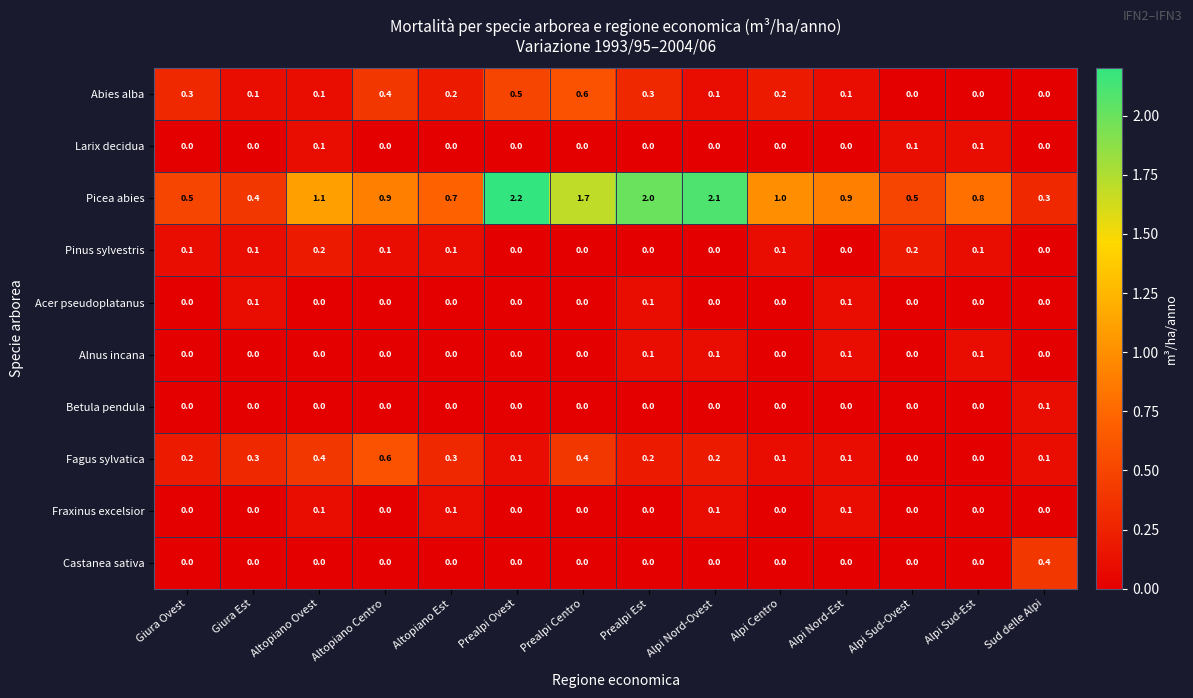

Between Alpi Sud-Ovest and Sud delle Alpi, which series saw the biggest shift?

Castanea sativa